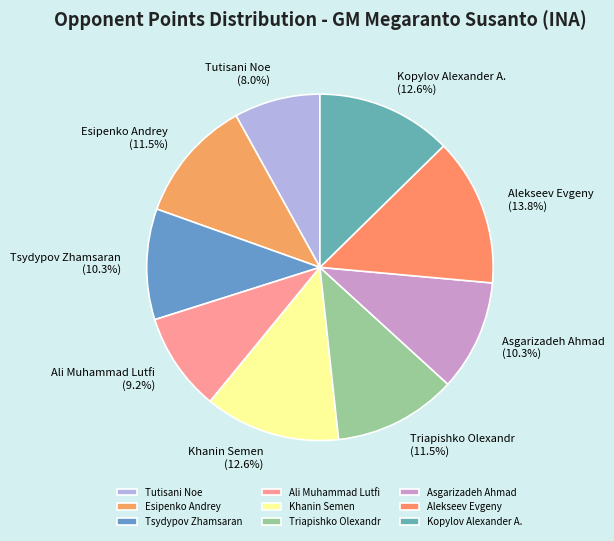

The Tsydypov Zhamsaran slice represents 4% of the pie. True or false?

False